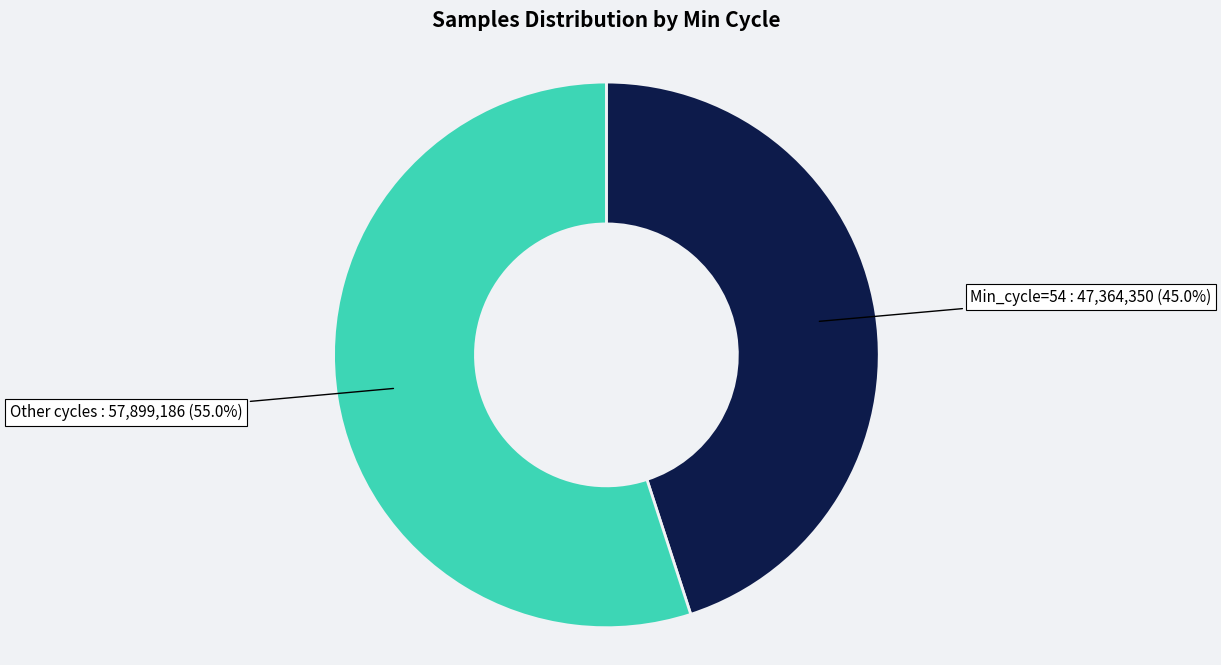

Count the number of slices in the pie.

2